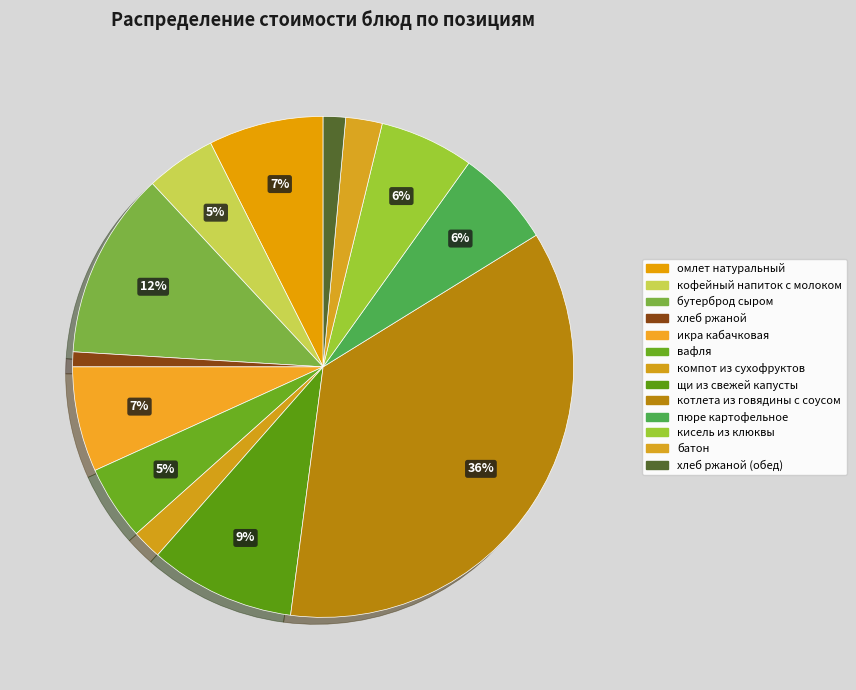

How many slices are in this pie chart?

13